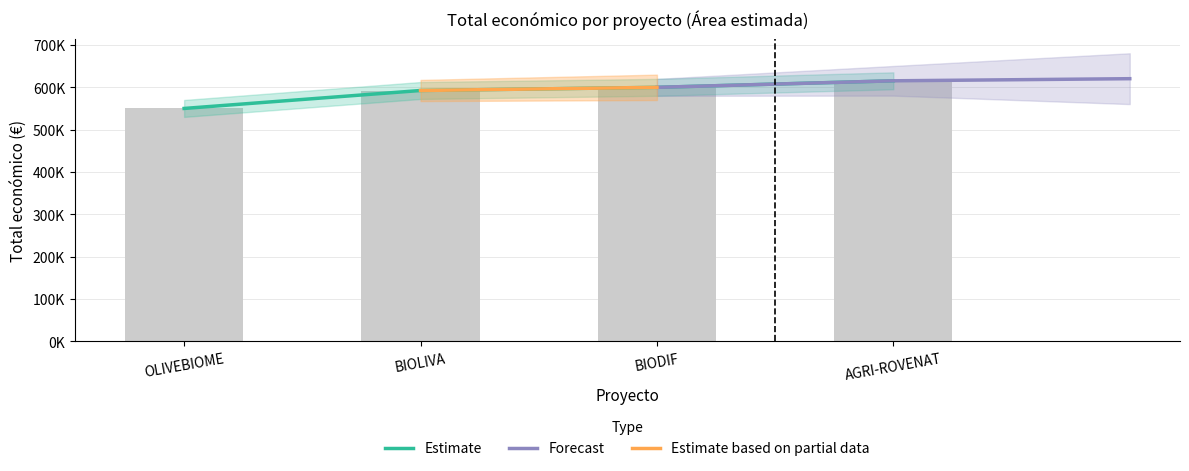

How many values are below 599927?

2